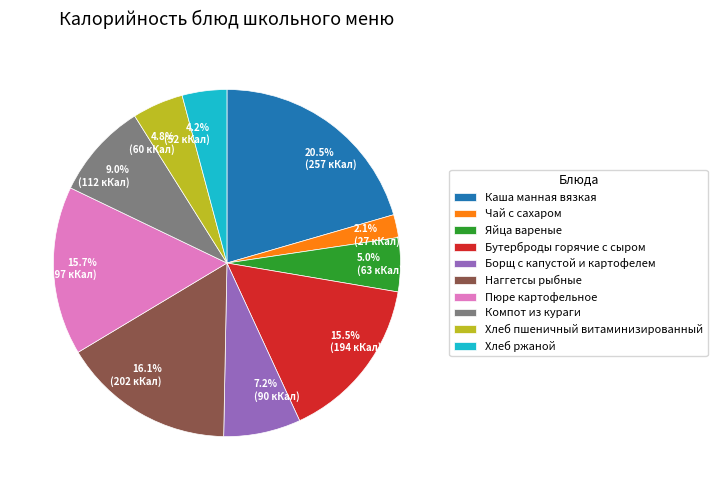

To the nearest percent, what is the difference between the largest and smallest slice percentages?

18%